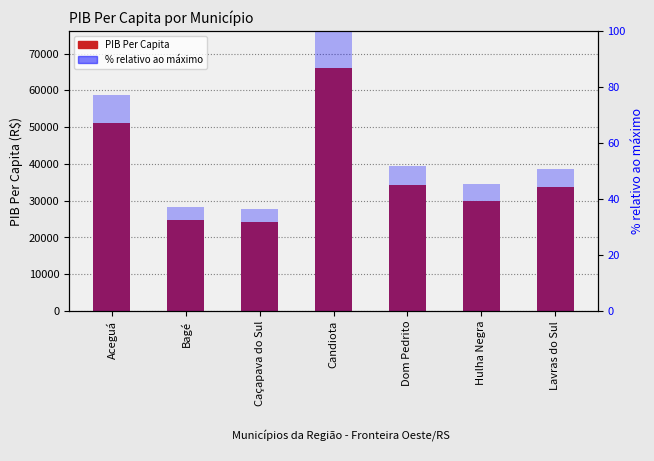

Which series changed the most between Aceguá and Hulha Negra?

PIB Per Capita